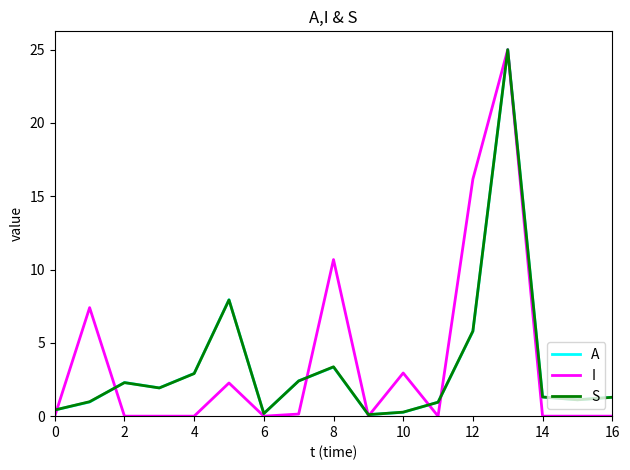

What is the greatest value displayed?

25.0